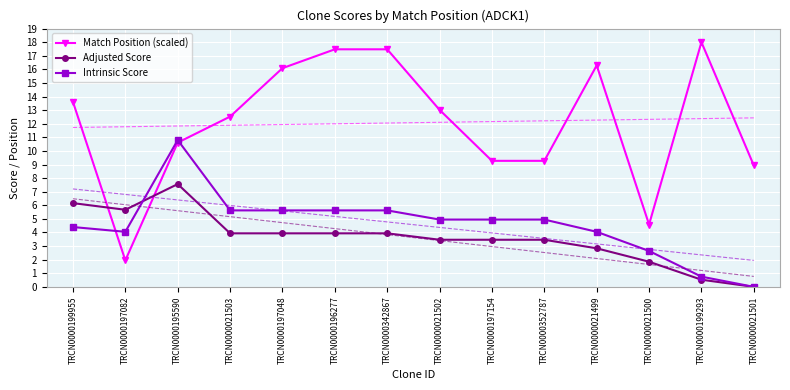

Reading left to right, what are all the values shown in this chart?

Match Position (scaled): TRCN0000199955=13.6	TRCN0000197082=1.9	TRCN0000195590=10.6	TRCN0000021503=12.5	TRCN0000197048=16.1	TRCN0000196277=17.5	TRCN0000342867=17.5	TRCN0000021502=13.0	TRCN0000197154=9.3	TRCN0000352787=9.3	TRCN0000021499=16.3	TRCN0000021500=4.6	TRCN0000199293=18.0	TRCN0000021501=8.9
Adjusted Score: TRCN0000199955=6.2	TRCN0000197082=5.7	TRCN0000195590=7.6	TRCN0000021503=3.9	TRCN0000197048=3.9	TRCN0000196277=3.9	TRCN0000342867=3.9	TRCN0000021502=3.5	TRCN0000197154=3.5	TRCN0000352787=3.5	TRCN0000021499=2.8	TRCN0000021500=1.8	TRCN0000199293=0.5	TRCN0000021501=0.0
Intrinsic Score: TRCN0000199955=4.4	TRCN0000197082=4.0	TRCN0000195590=10.8	TRCN0000021503=5.6	TRCN0000197048=5.6	TRCN0000196277=5.6	TRCN0000342867=5.6	TRCN0000021502=5.0	TRCN0000197154=5.0	TRCN0000352787=5.0	TRCN0000021499=4.0	TRCN0000021500=2.6	TRCN0000199293=0.8	TRCN0000021501=0.0